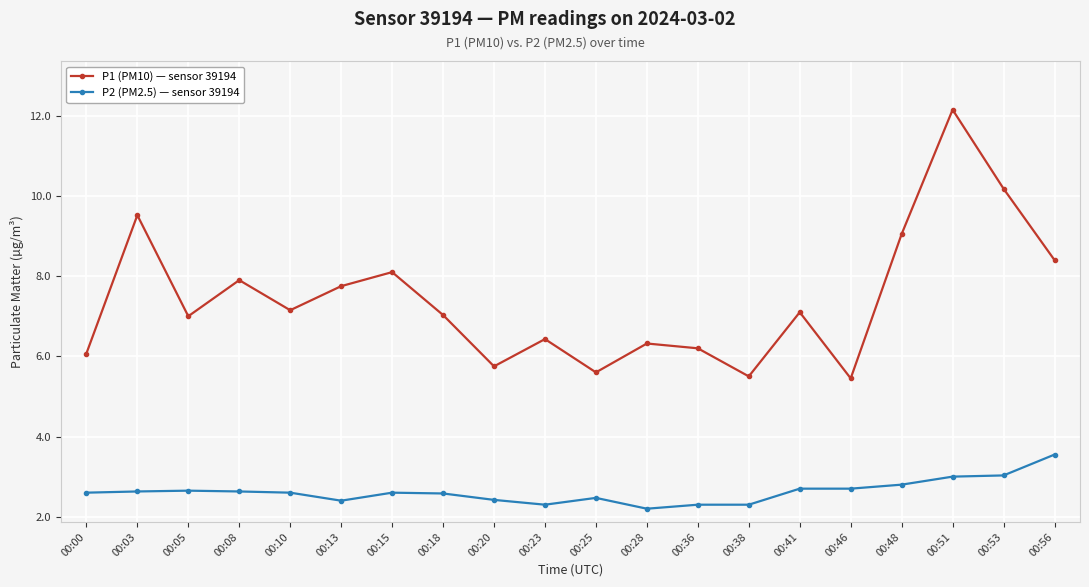

Which label corresponds to the smallest value in the chart?

00:28